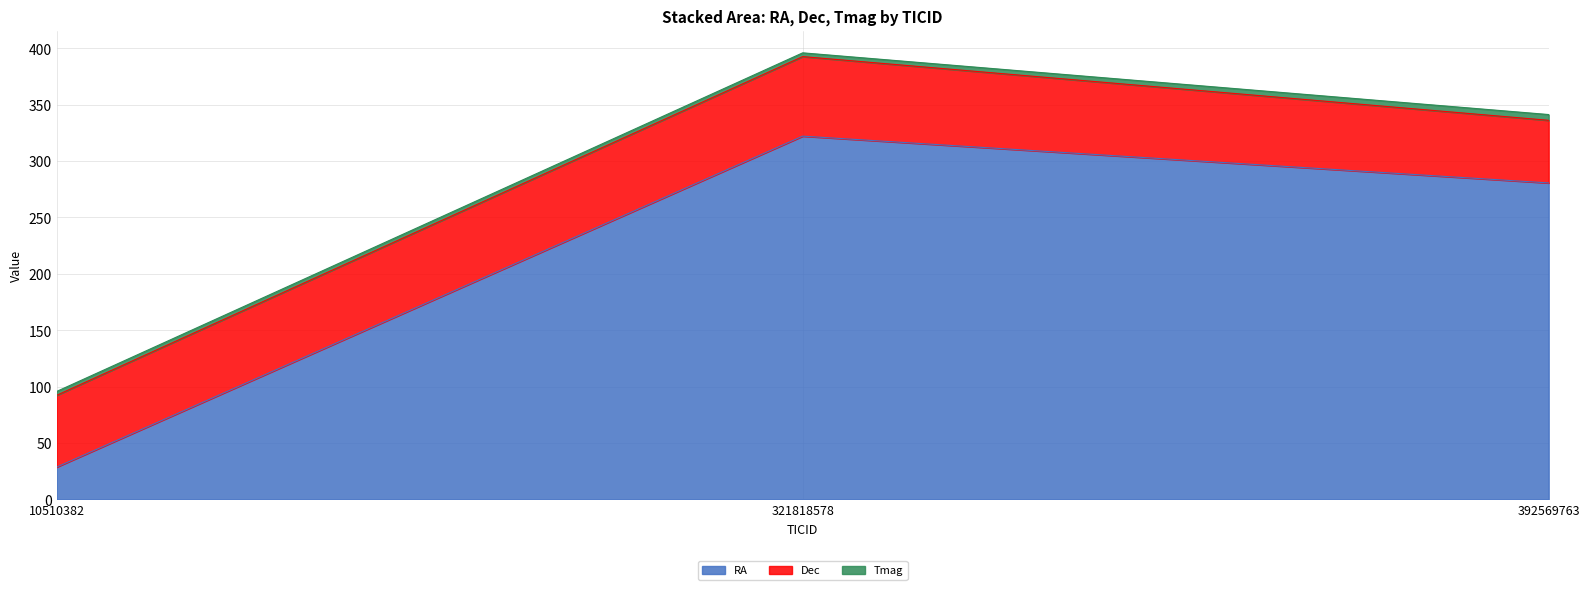

Reading right to left, what are all the values shown in this chart?

RA: 280.7	322.2	28.6
Dec: 55.5	70.6	63.7
Tmag: 5.1	3.3	3.4